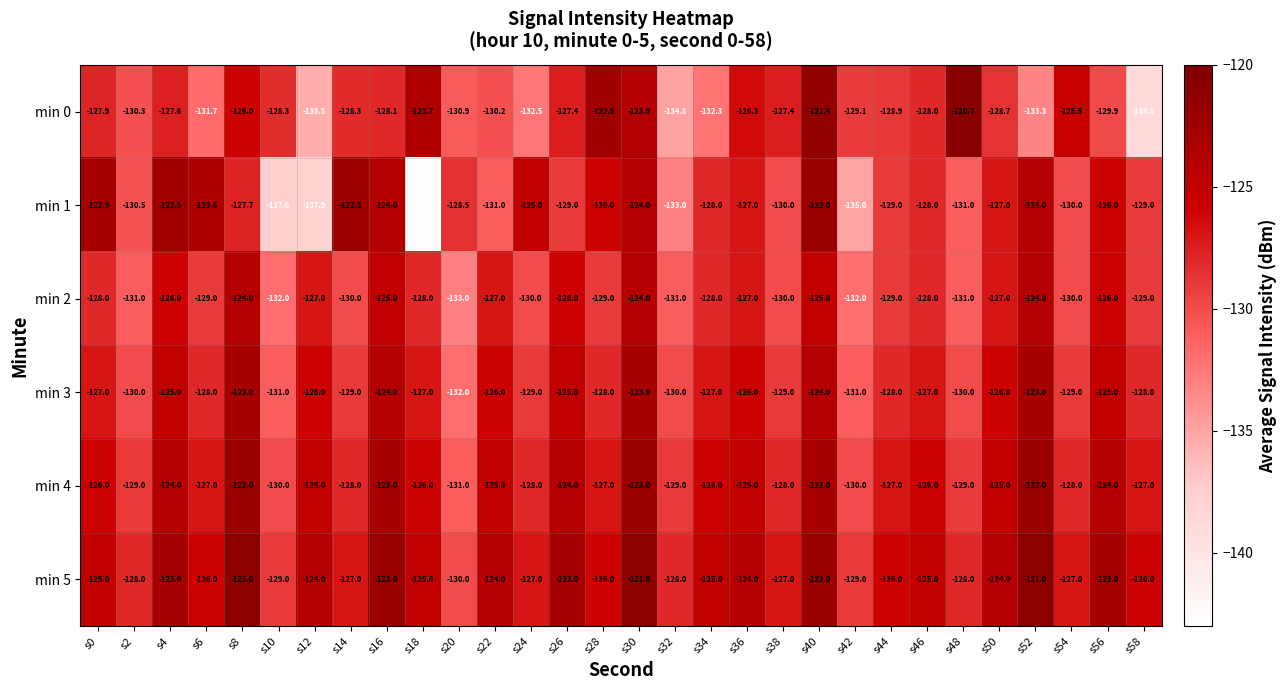

Which series has the largest total across all categories?

min 5